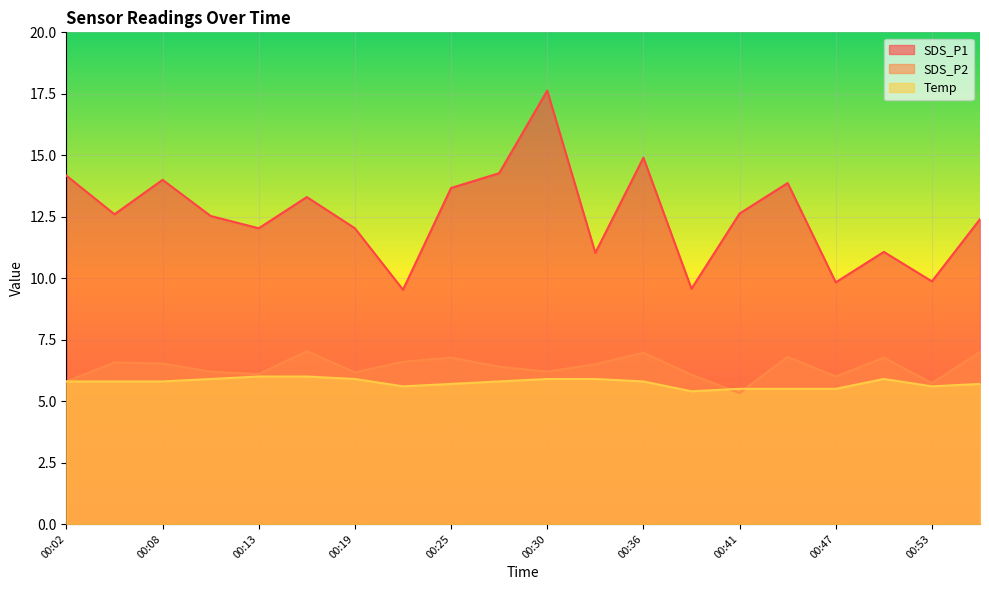

True or false: Temp has more than 1 points higher than both neighbors.

False